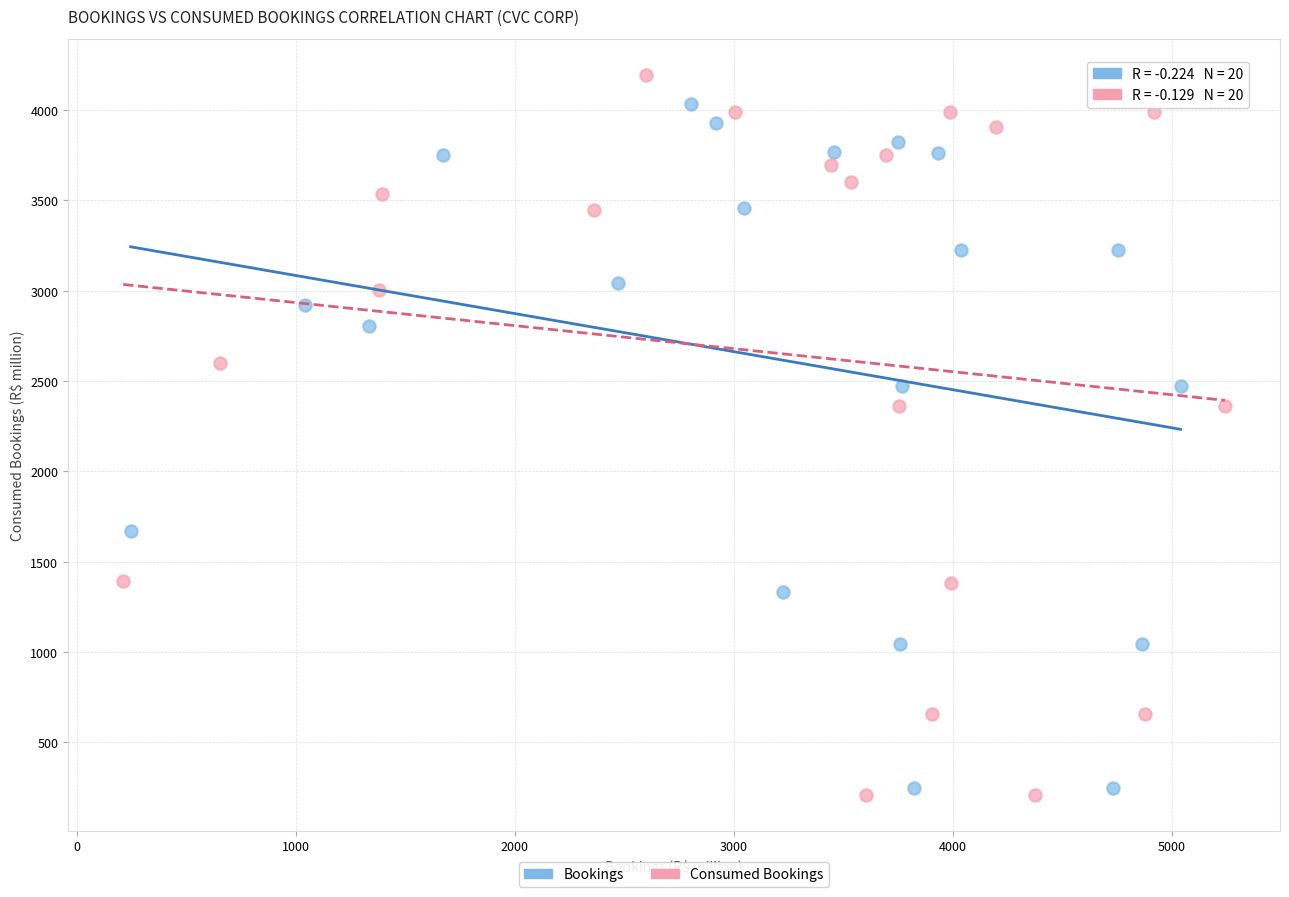

What are all the series names shown in the legend?

Bookings, Consumed Bookings